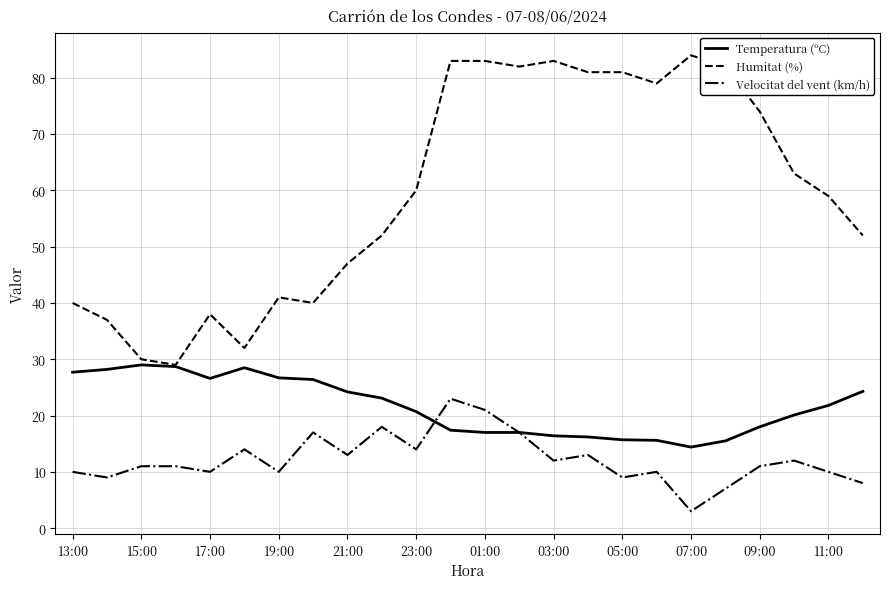

Does the chart have visible grid lines?

Yes